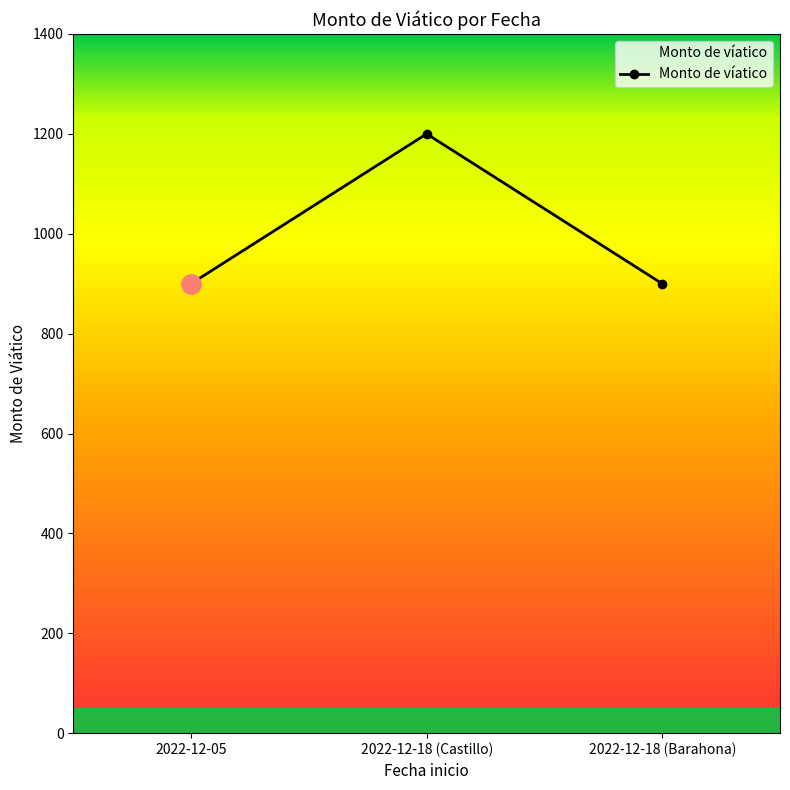

The chart shows a value of 900 at 2022-12-05. True or false?

True